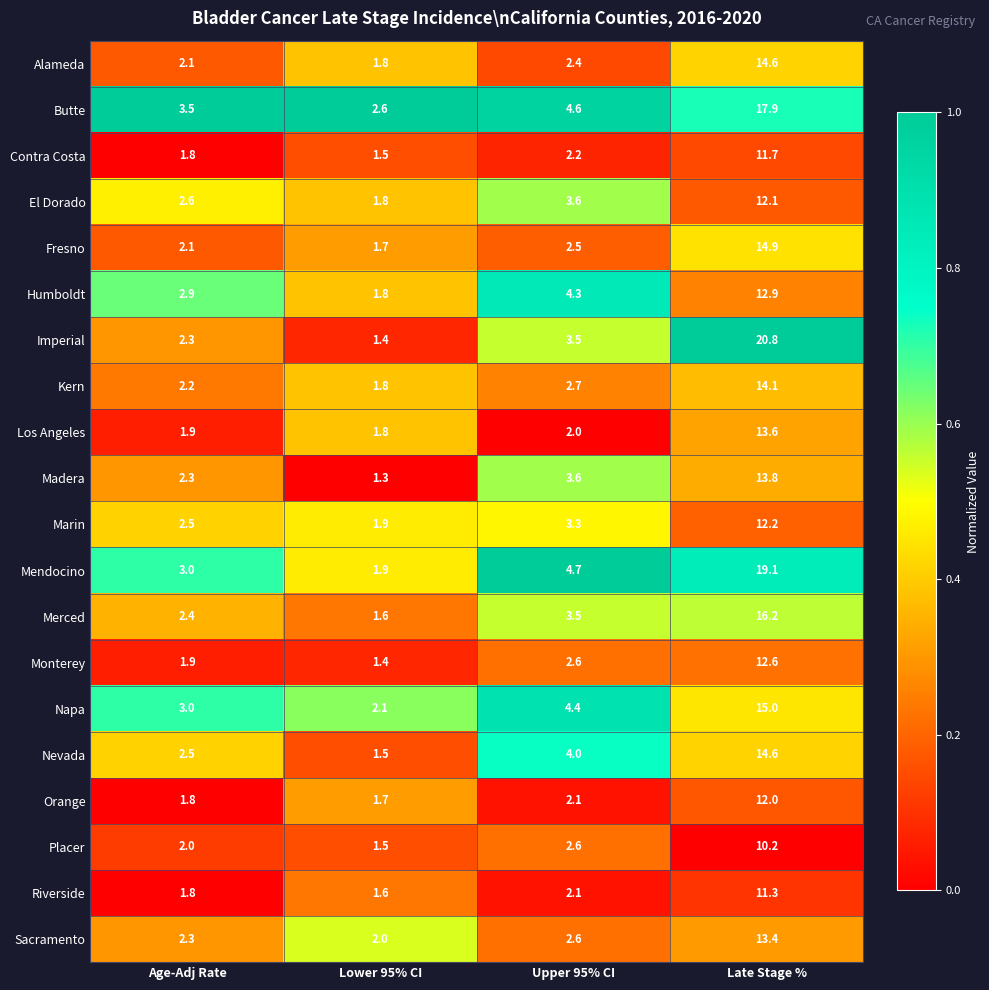

What is the difference between the second highest and second lowest values in the Placer series?

0.6